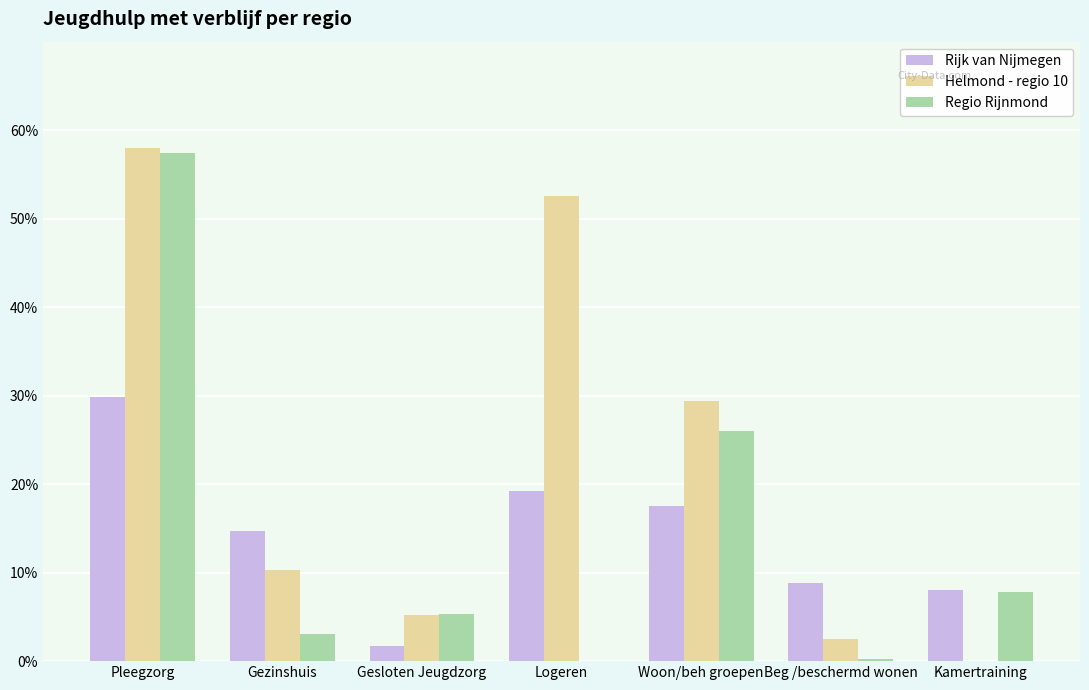

Rank the series by their maximum value, from lowest to highest.

Rijk van Nijmegen, Regio Rijnmond, Helmond - regio 10